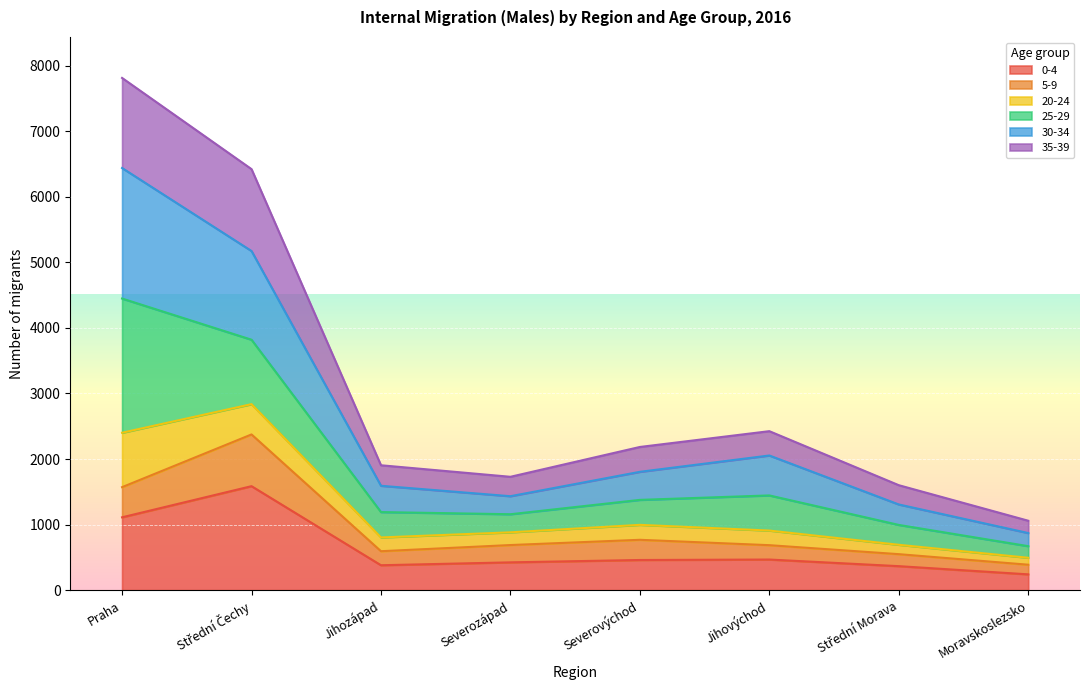

What is the maximum value for 0-4?

1586